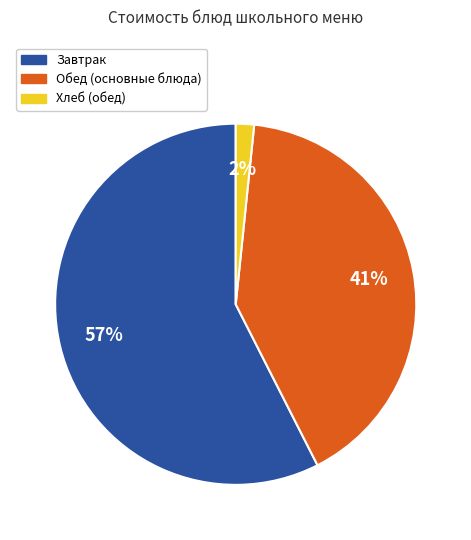

To the nearest percent, what is the average slice percentage?

33%